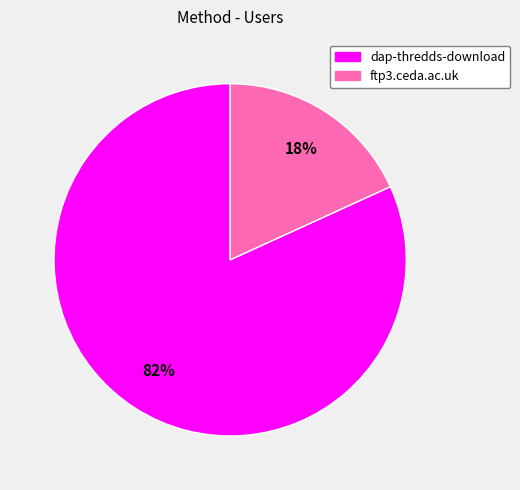

To the nearest percent, what is the difference between the ftp3.ceda.ac.uk and dap-thredds-download slice percentages?

64%